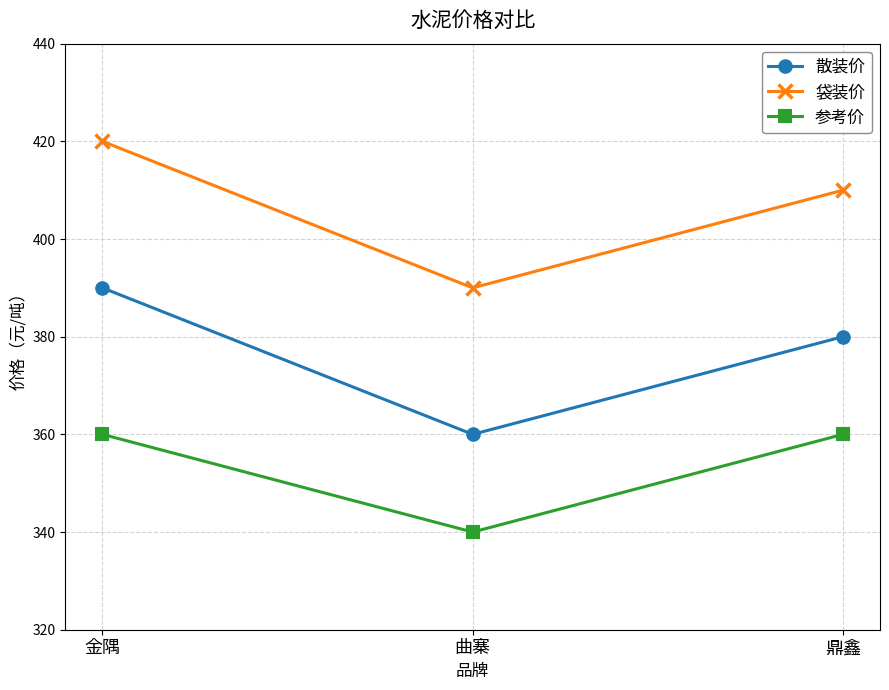

What is the sum of the 散装价 values at 金隅 and 曲寨?

750